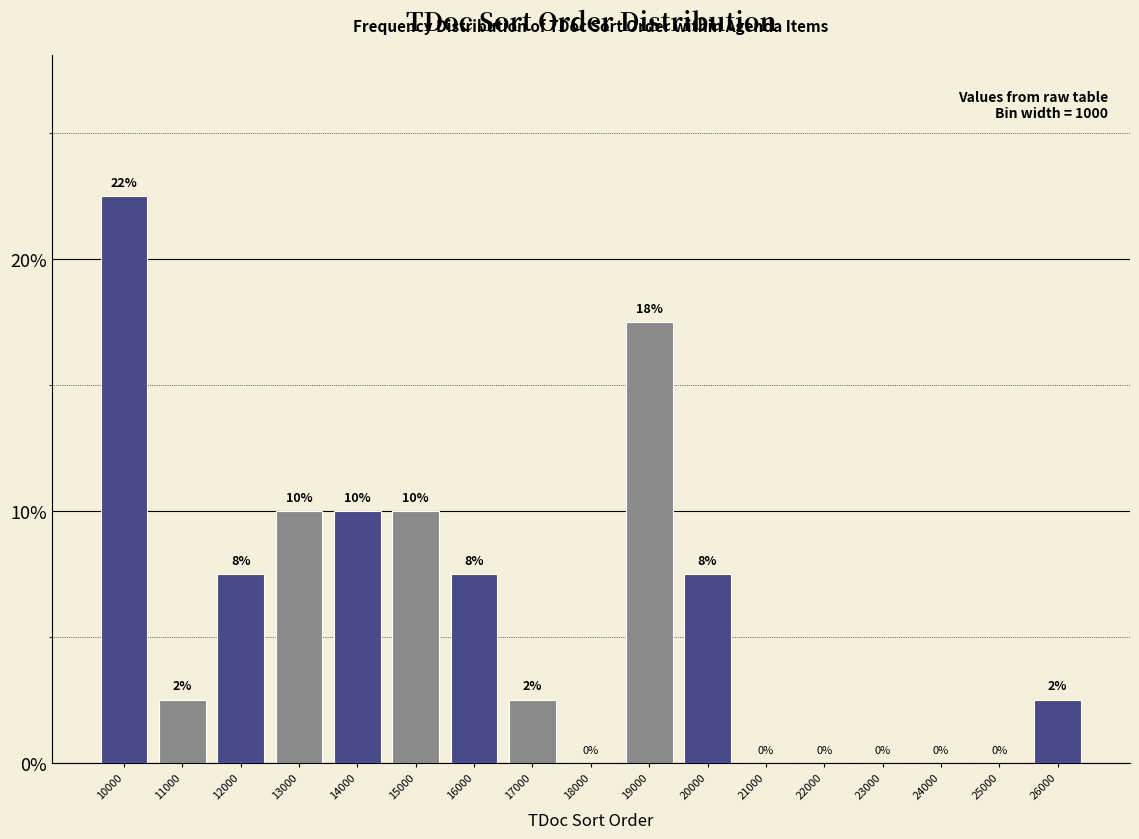

What is the greatest value displayed?

22.5